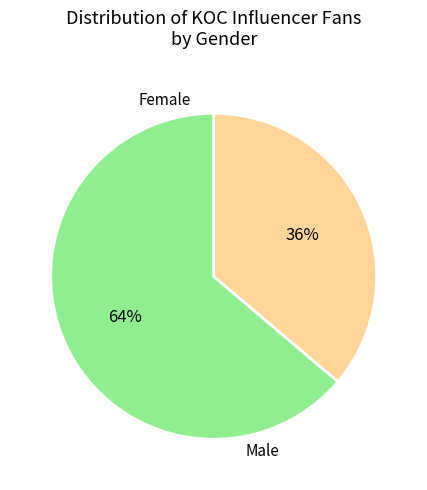

Count the number of slices in the pie.

2